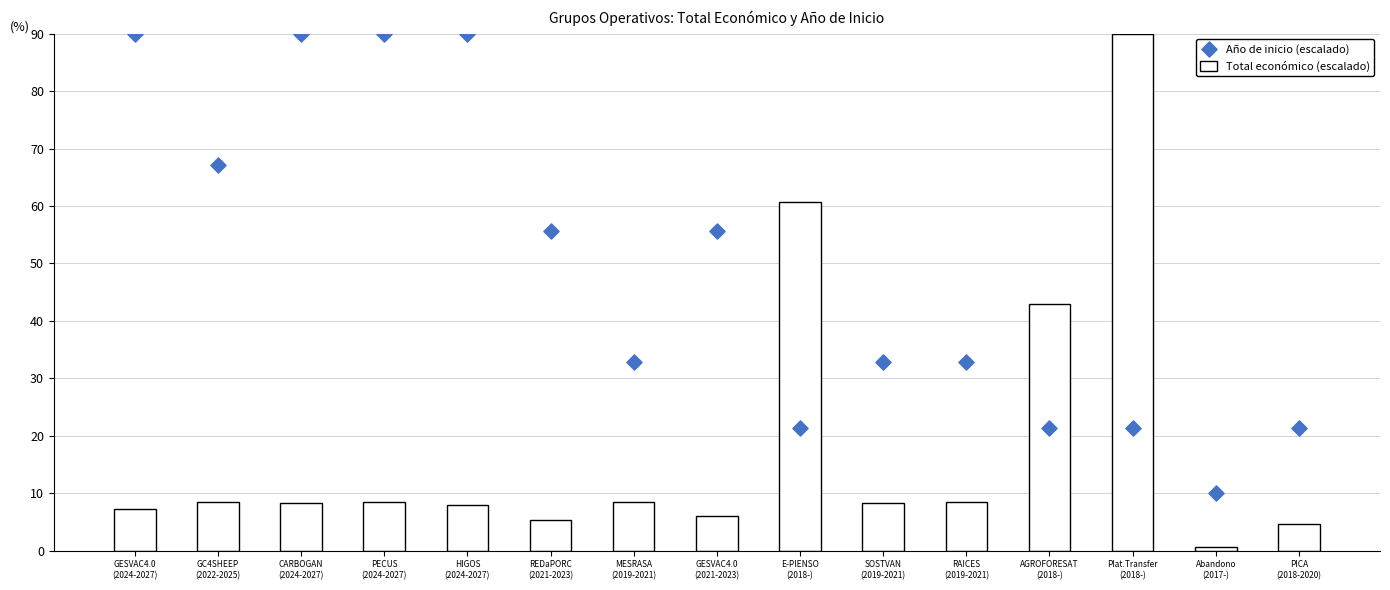

Is the value of Año de inicio (escalado) at RAICES
(2019-2021) greater than the value of Total económico (escalado) at GESVAC4.0
(2024-2027)?

Yes